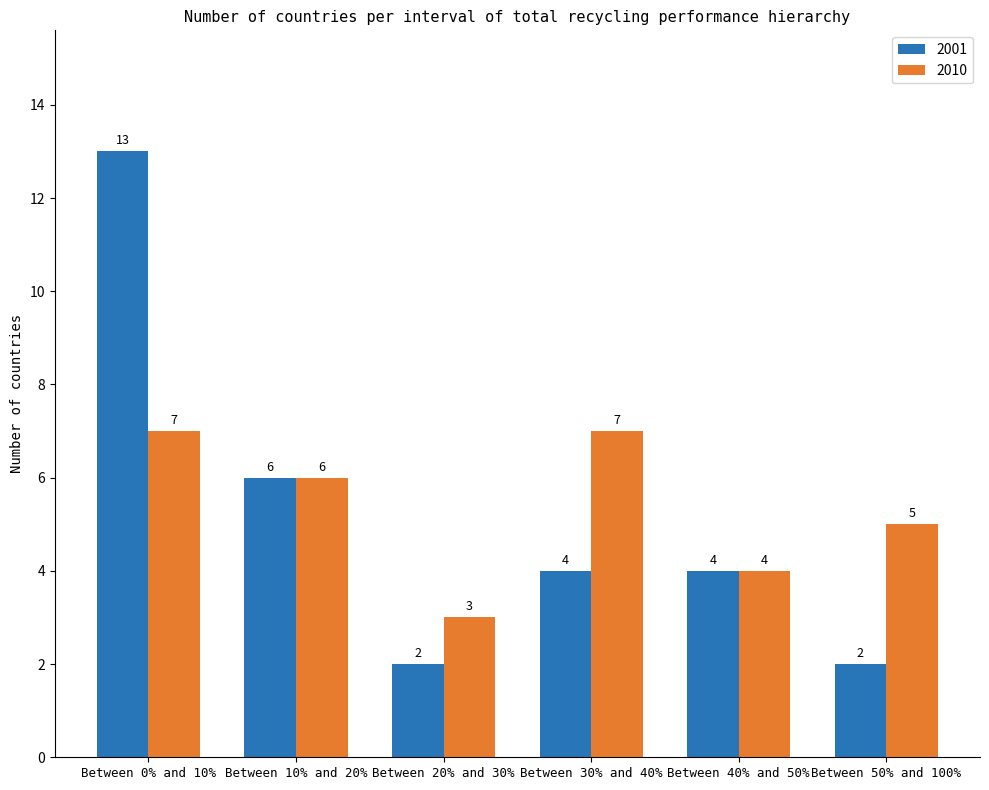

What is the highest value of the 2001 series?

13